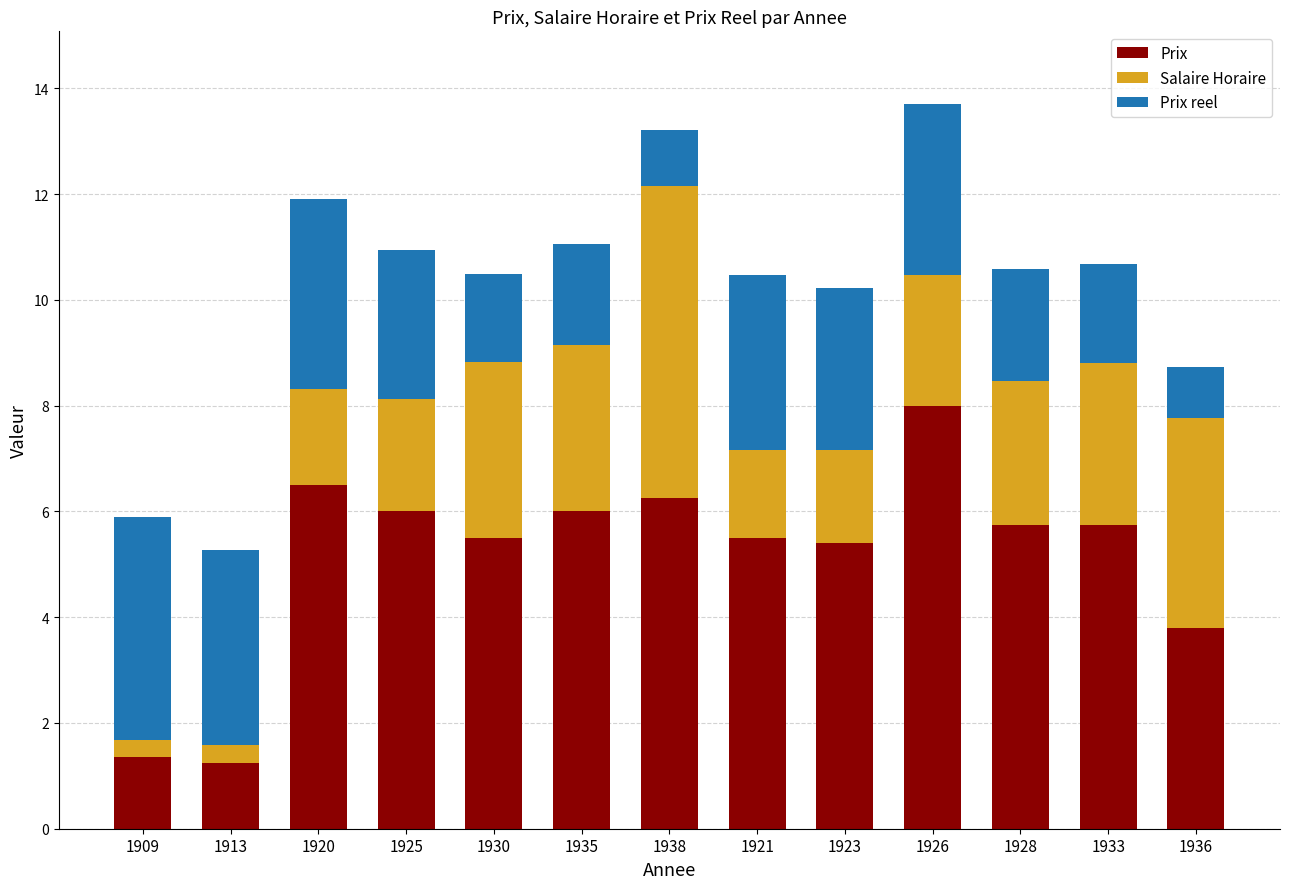

How many bars are there in total?

13